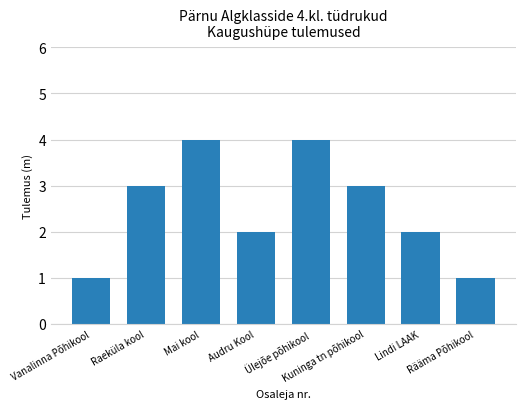

What is the greatest value displayed?

4